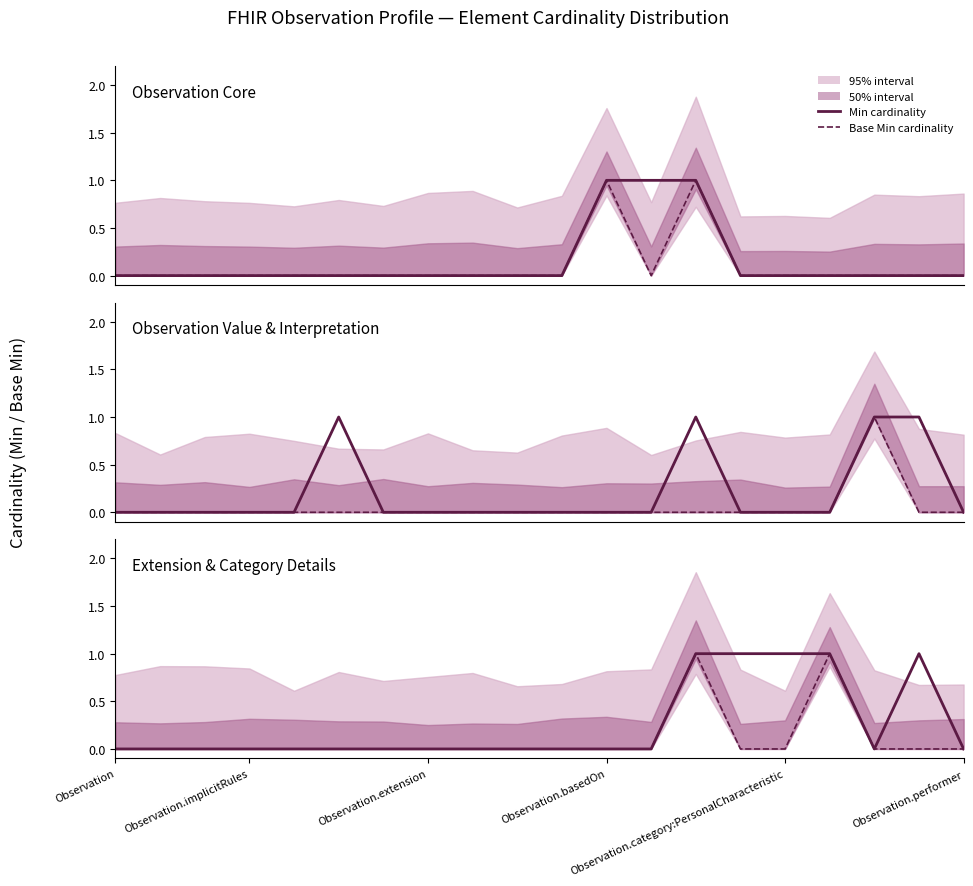

Which series has the largest range (max minus min)?

Min cardinality